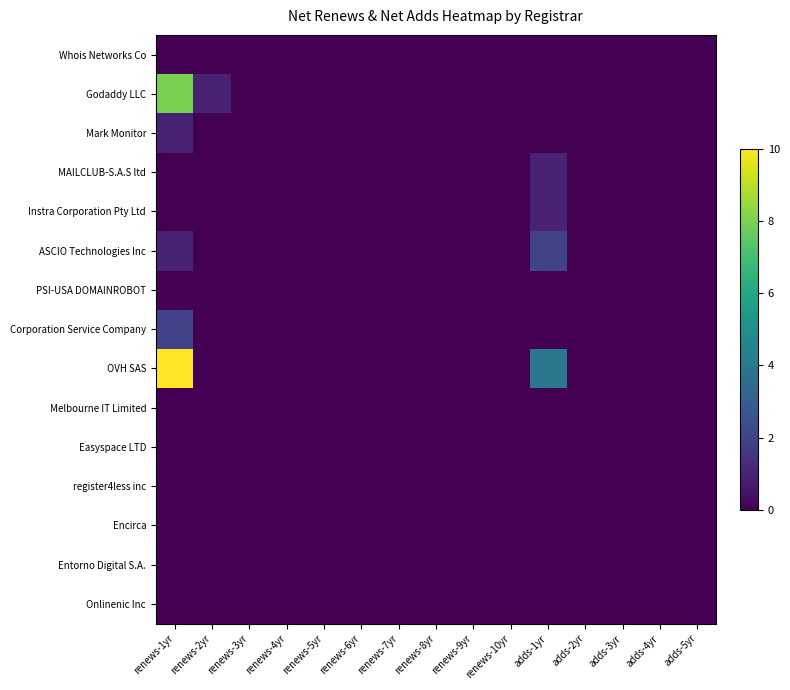

Between renews-4yr and adds-1yr, which series saw the biggest shift?

OVH SAS